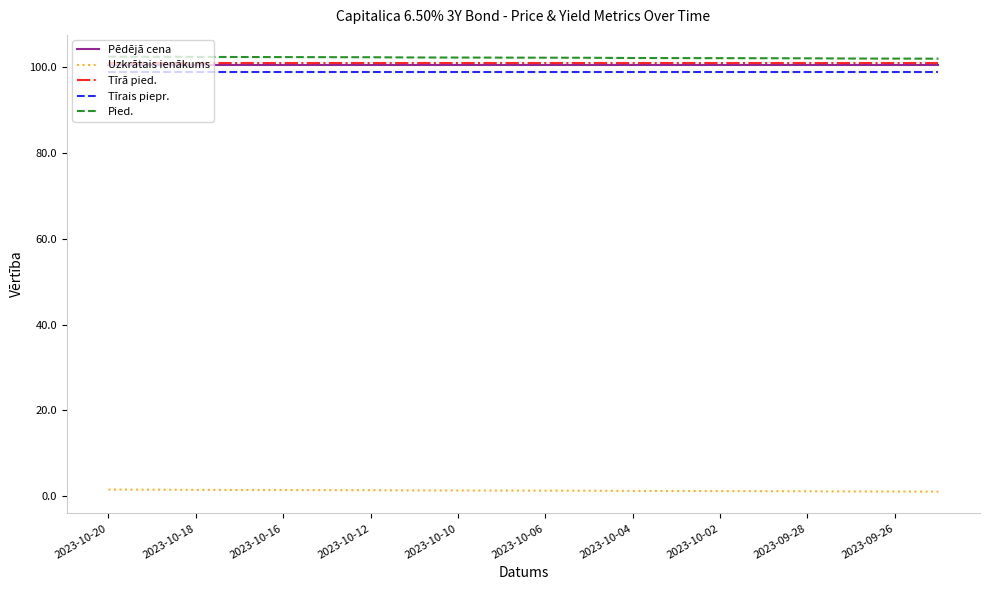

True or false: Pied. and Tīrais piepr. intersect in this chart.

False